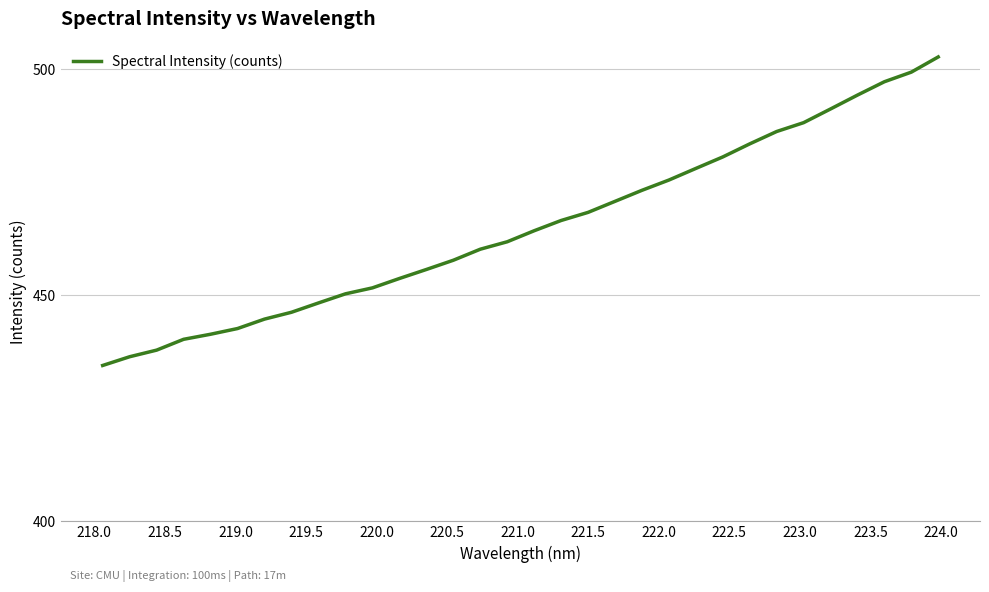

What is the minimum value shown in the chart?

434.5